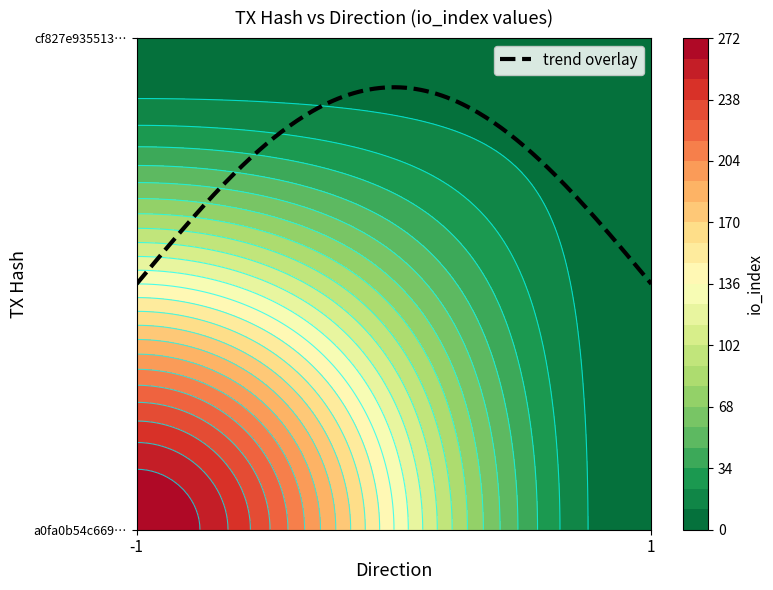

The value of cf827e935513bc75a687989c0bfad630af598cf at io_index is 7. True or false?

False